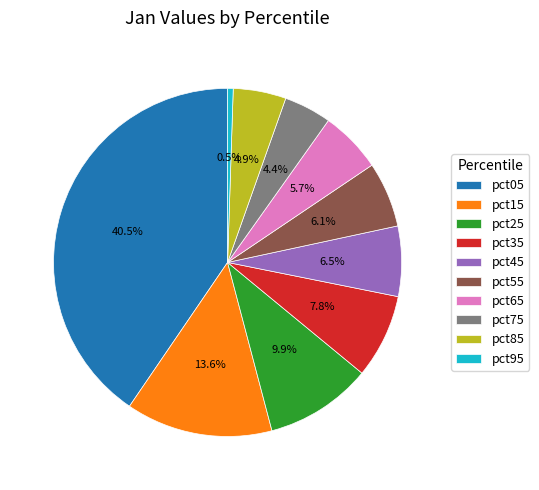

Count the number of slices in the pie.

10